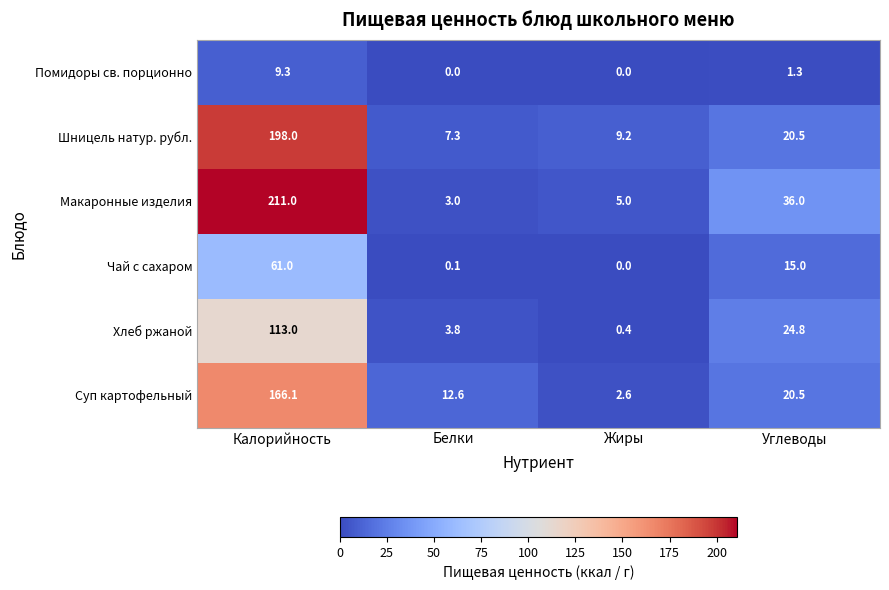

What is the total value across all series at Белки?

26.8